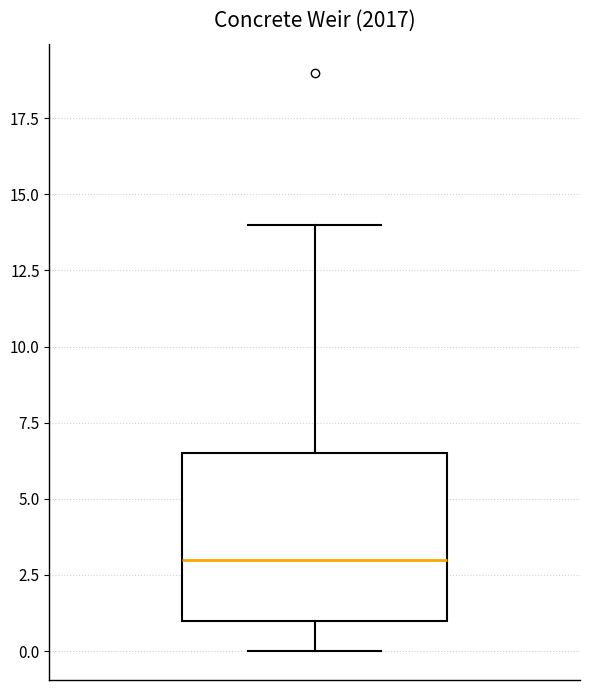

Where does the median line of the box sit on the y-axis? The values are not printed on the chart, so give them approximately, as read against the axis.

3.0